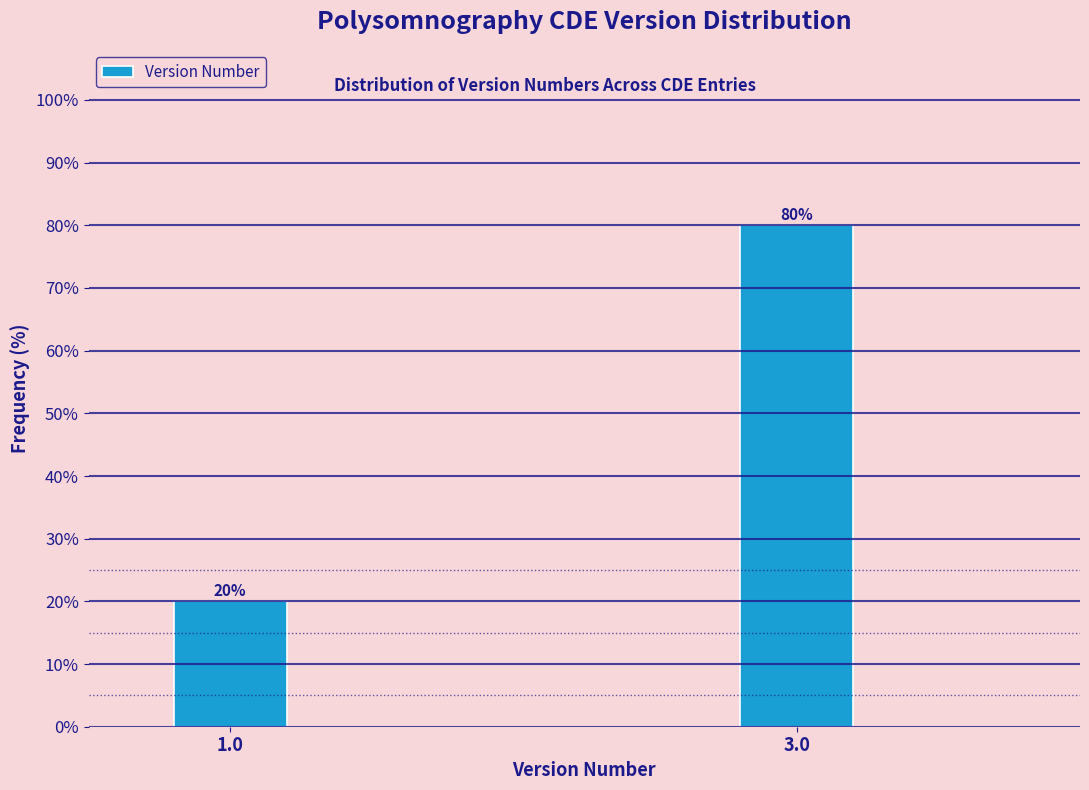

Reading left to right, extract all data points from this chart.

1.0=20	3.0=80